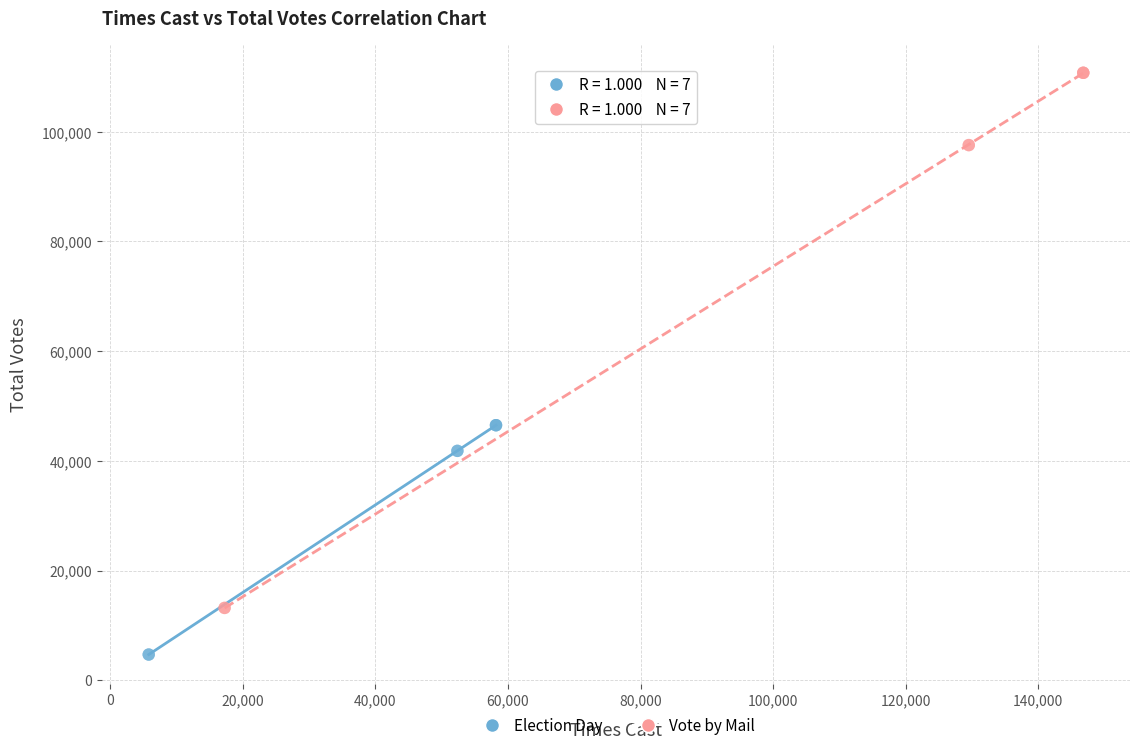

Which series contains the lowest Y value?

Election Day